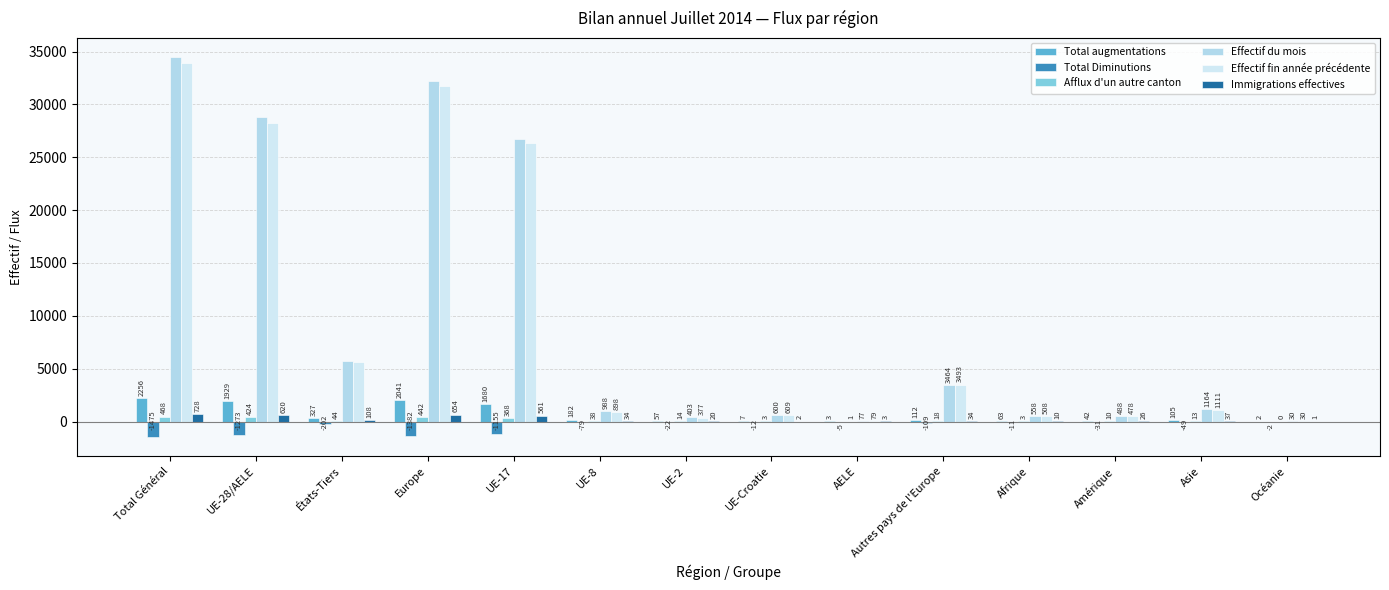

The value of Afflux d'un autre canton at Océanie is 199. True or false?

False